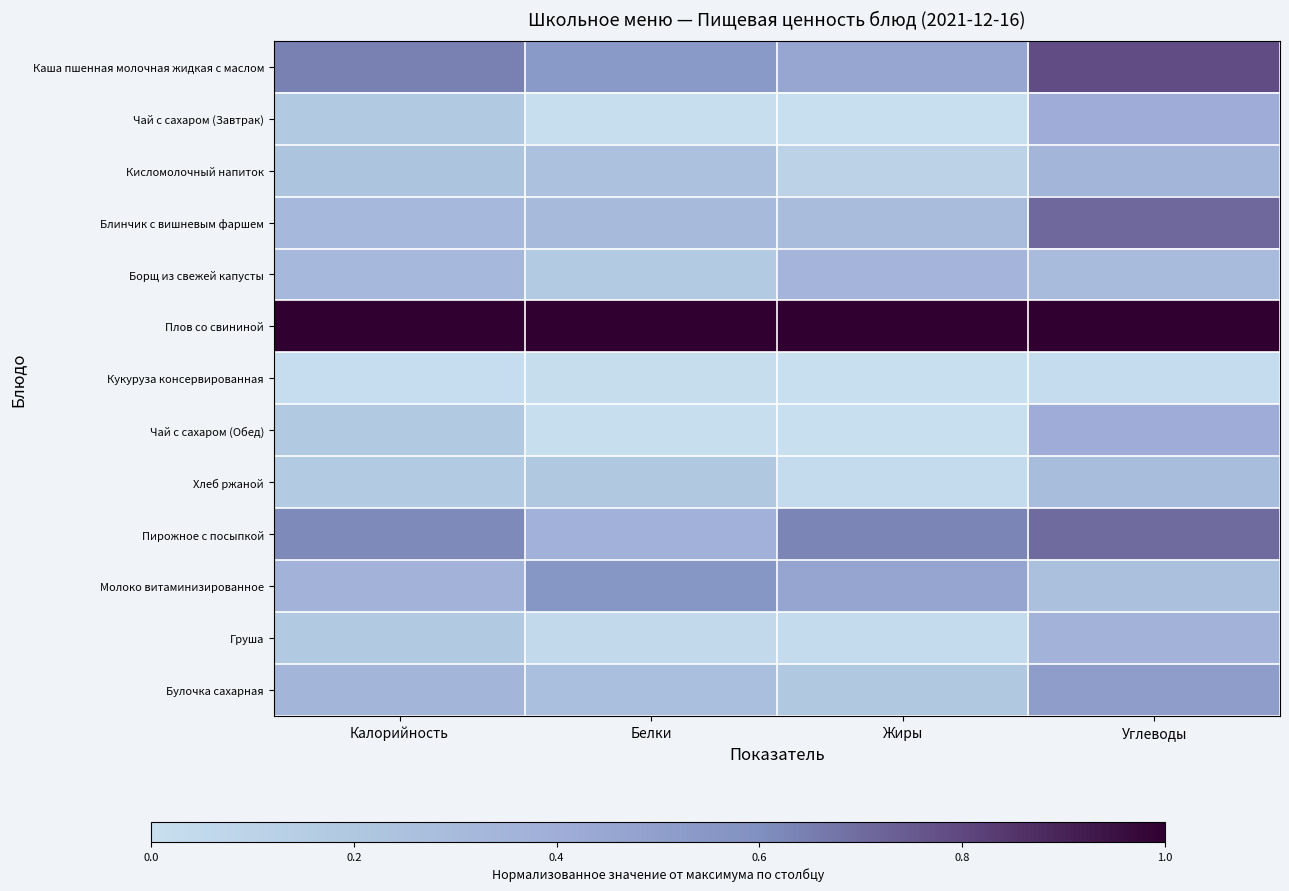

Between Белки and Калорийность, which is larger?

Калорийность